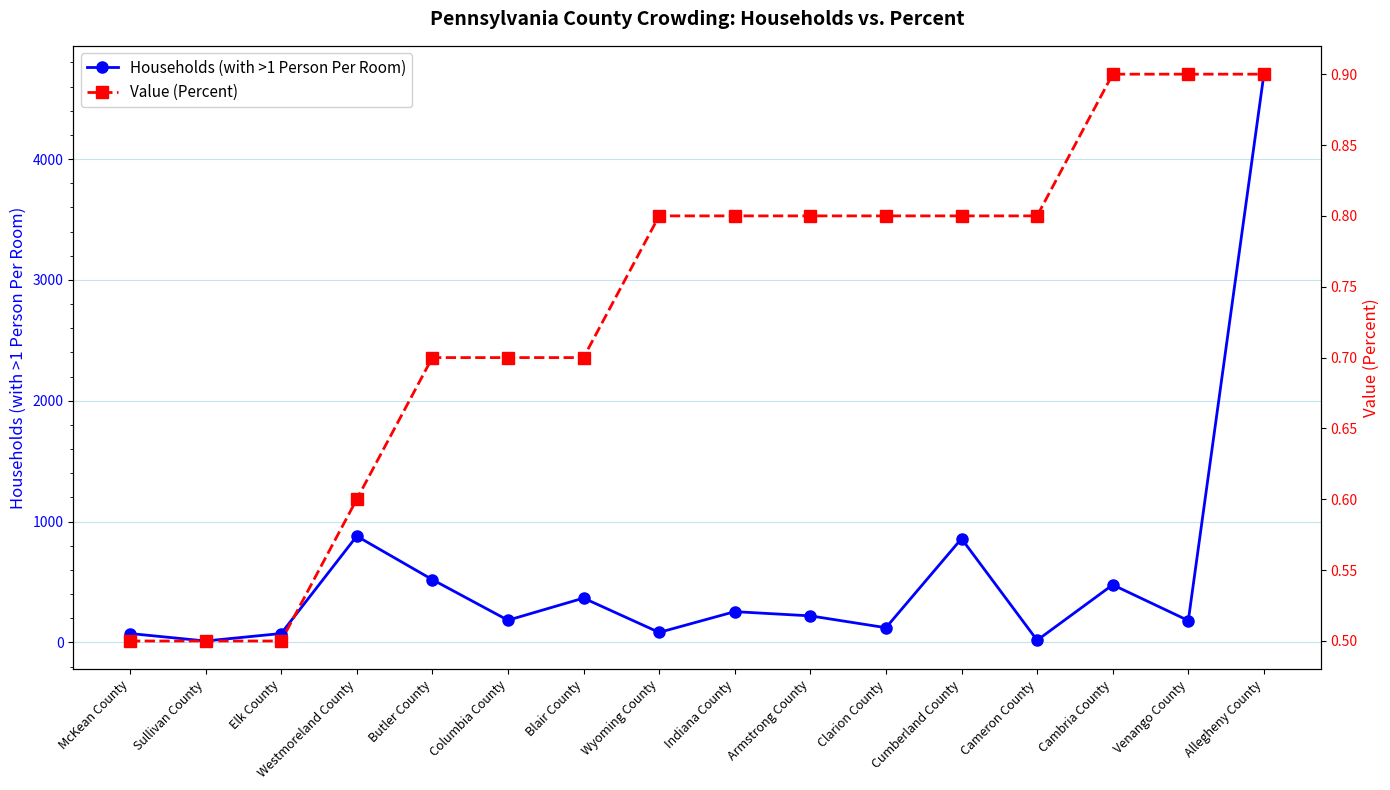

How many data points in Households (with >1 Person Per Room) are above 220?

7